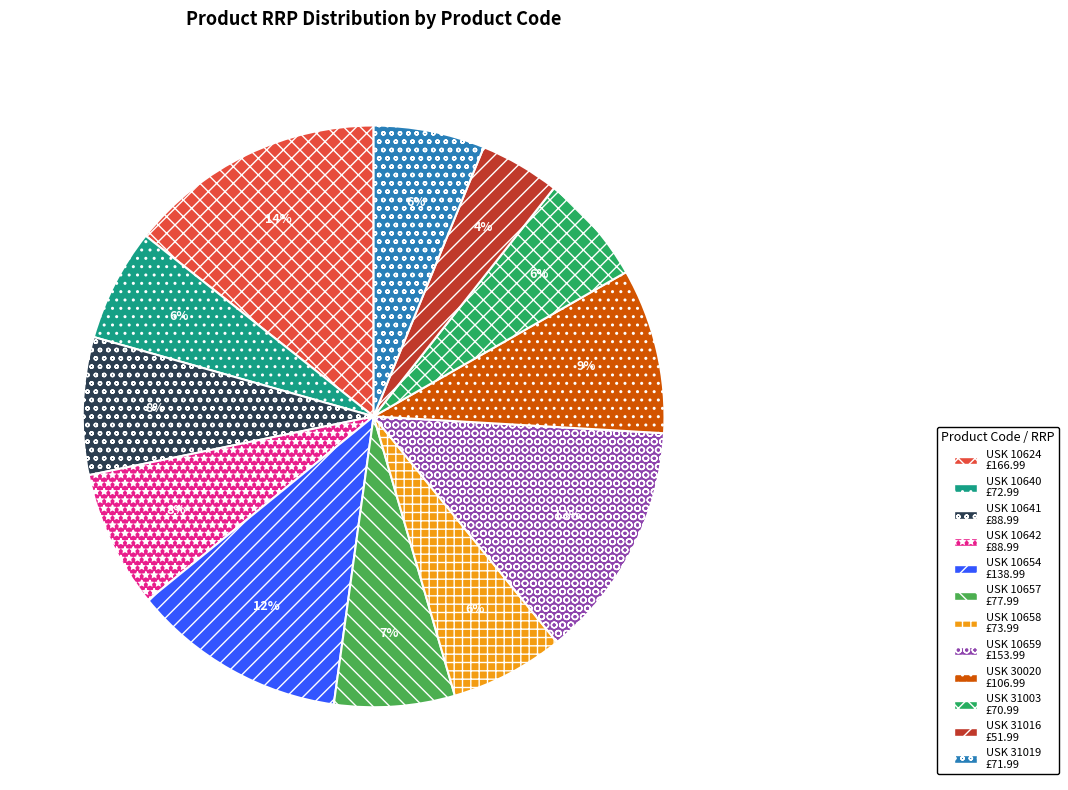

To the nearest percent, what portion does USK 10658 represent?

6%